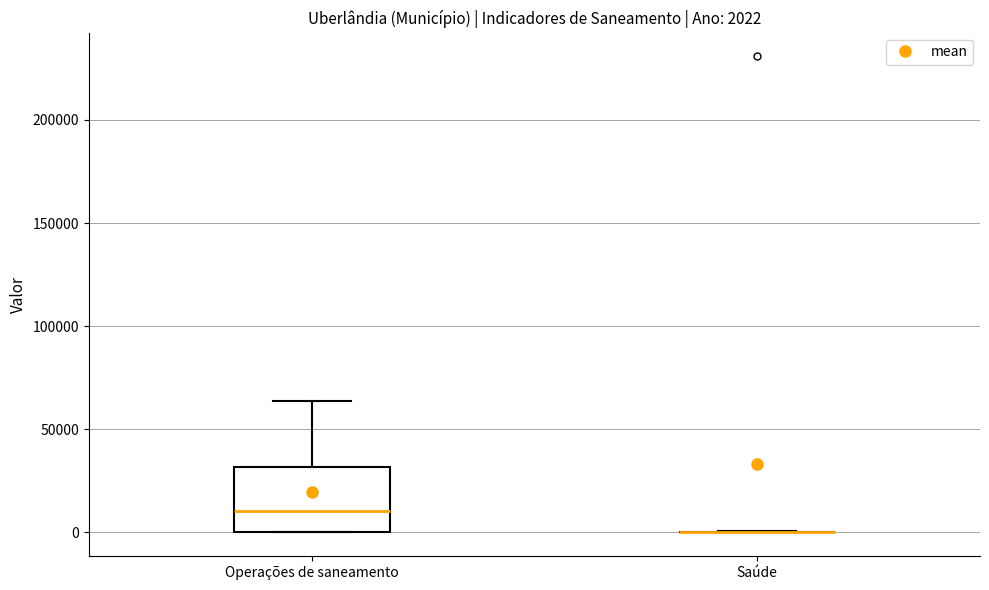

Comparing the boxes themselves (not the whiskers), which one is the tallest?

Operações de saneamento